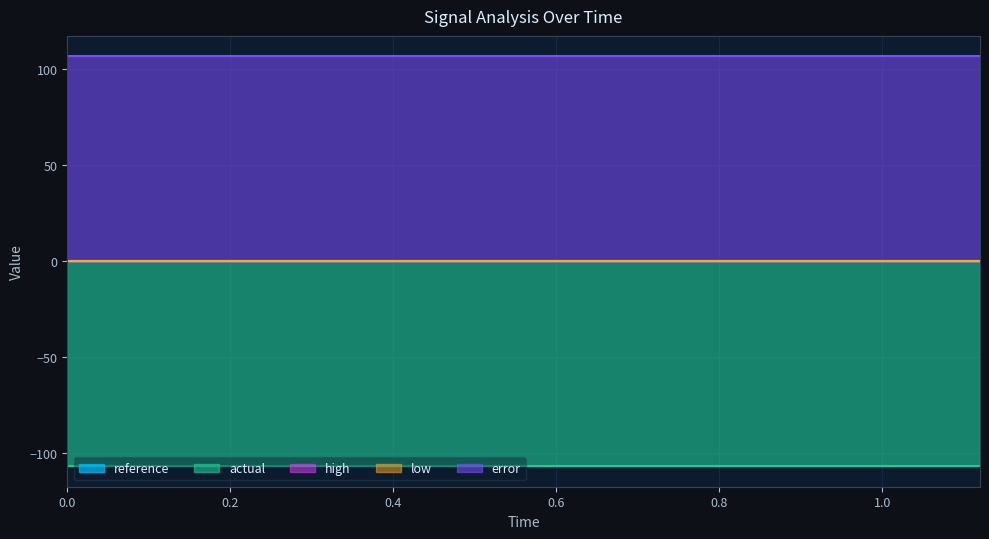

True or false: high has more than 2 interior local peaks.

False